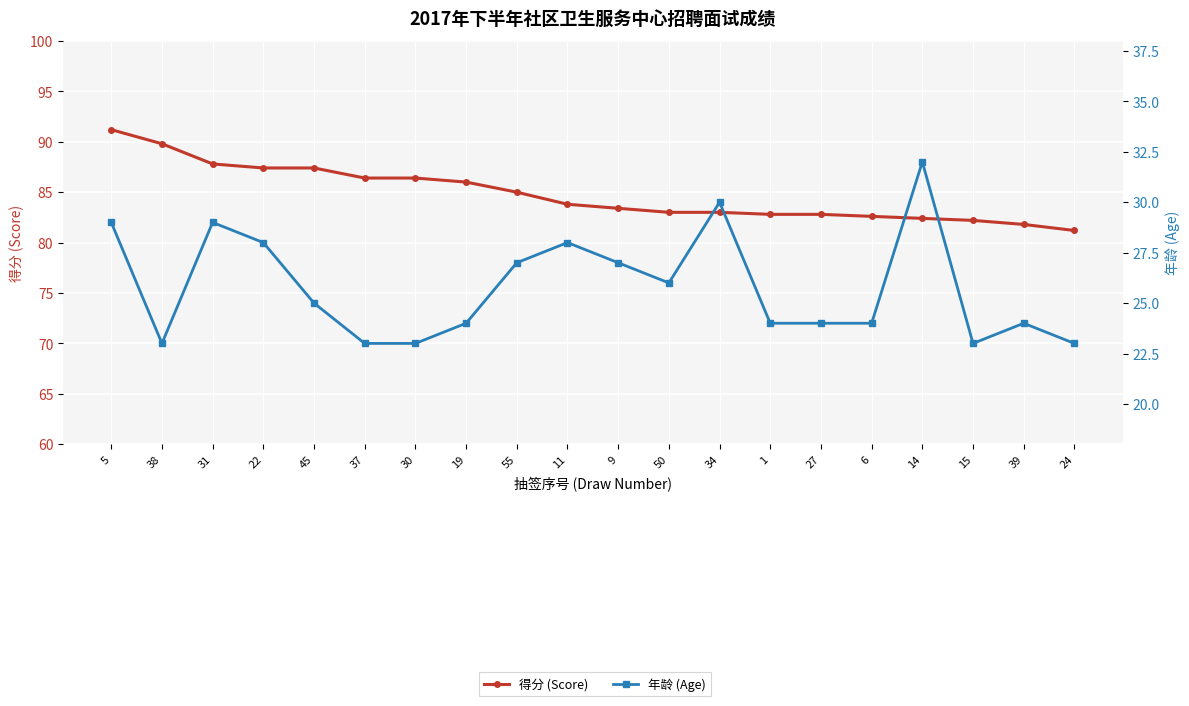

What is the maximum value for 得分 (Score)?

91.2